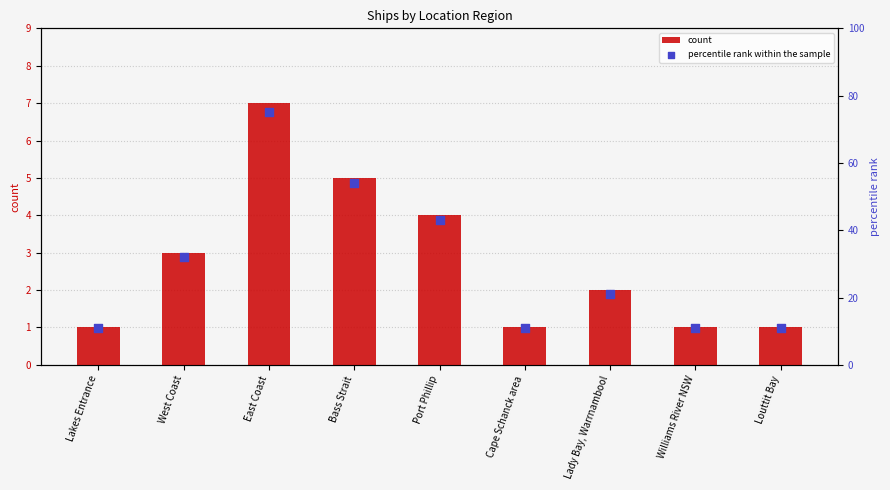

Which series contains the highest Y value?

percentile rank within the sample